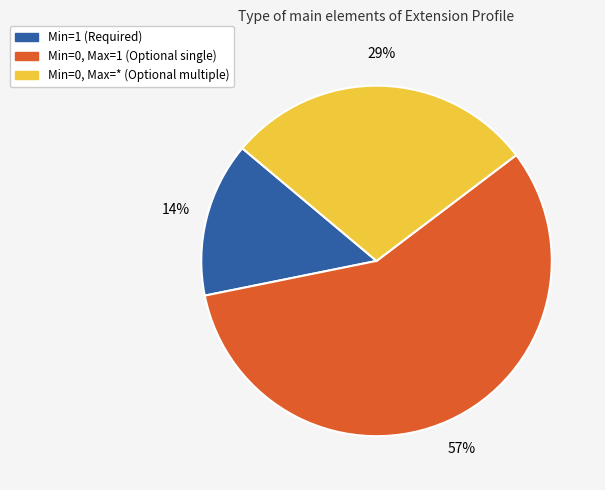

Is there any slice that represents more than half of the pie?

Yes